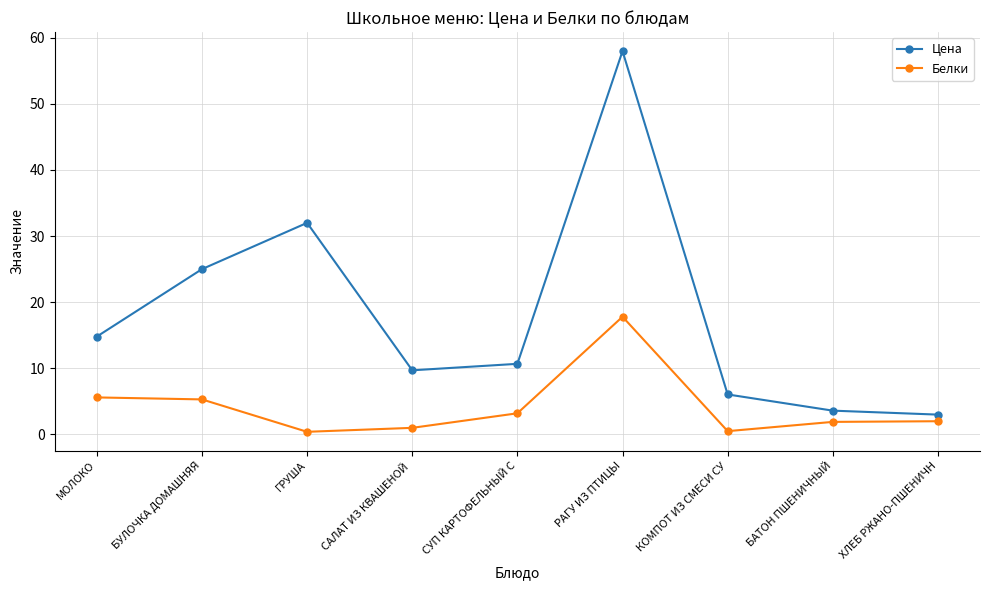

What is the label of the 6th point from the right?

САЛАТ ИЗ КВАШЕНОЙ 